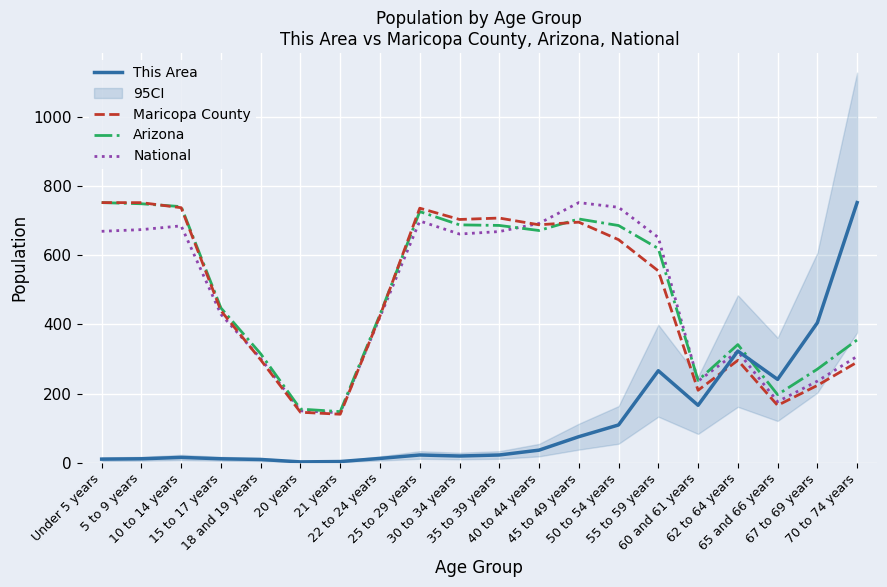

What position from the left is 65 and 66 years?

18